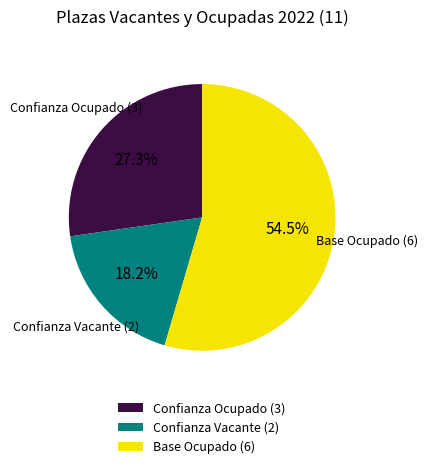

What is the ratio of the value at Confianza Ocupado (3) to the value at Base Ocupado (6)?

0.5